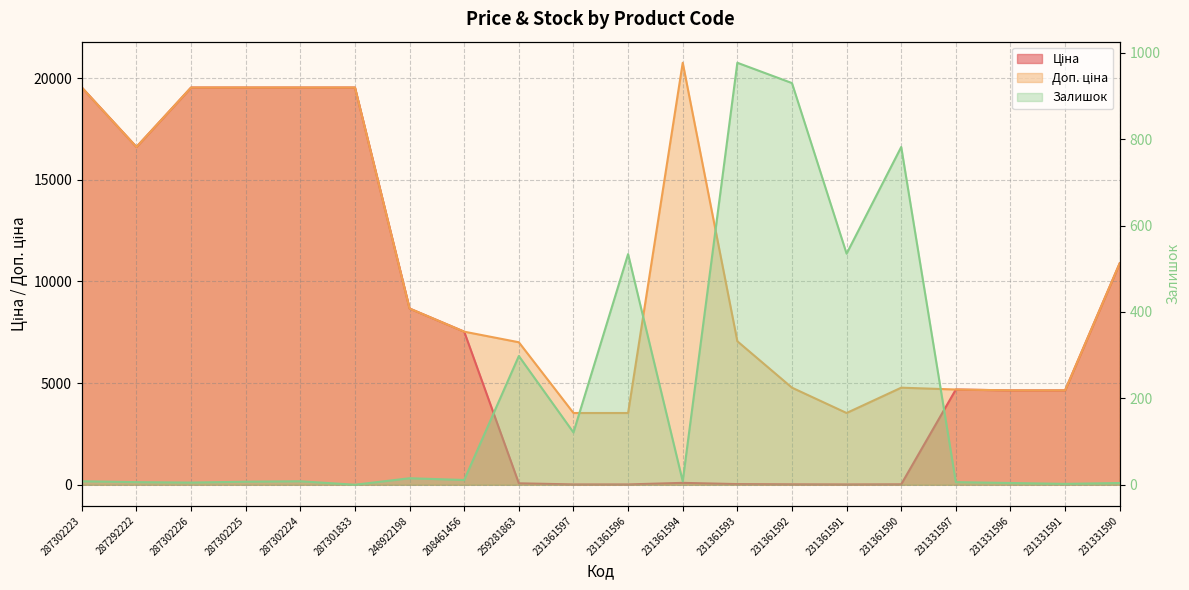

Between which two adjacent categories do Ціна and Залишок first intersect?

208461456 and 259281863